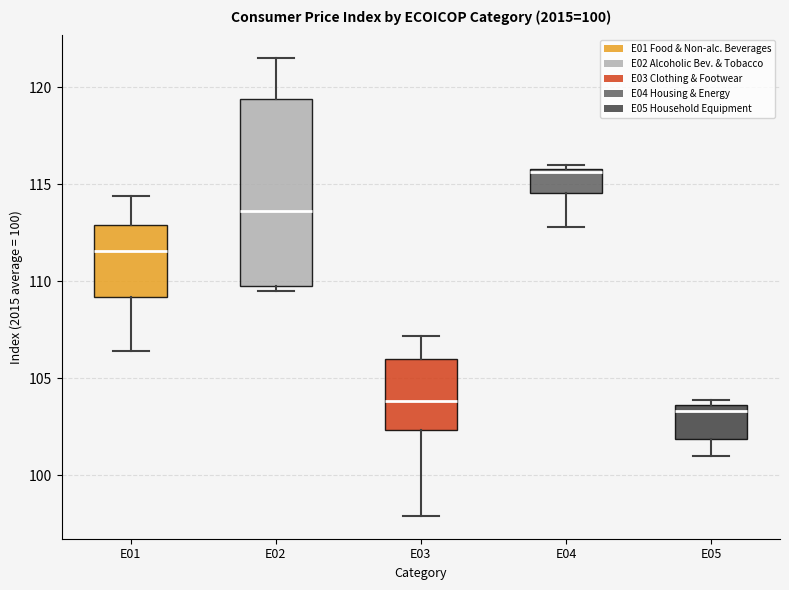

Comparing the boxes themselves (not the whiskers), which one is the tallest?

E02